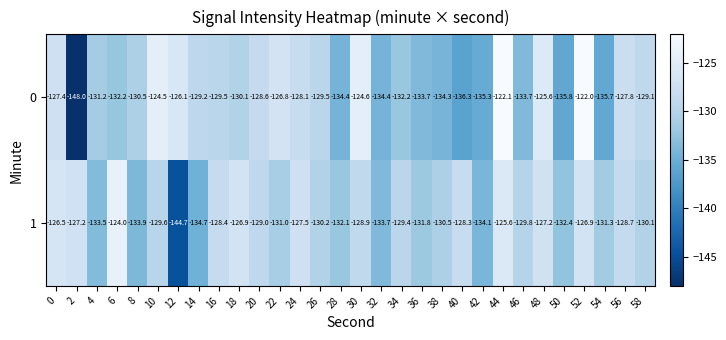

What is the maximum value for 1?

-124.0